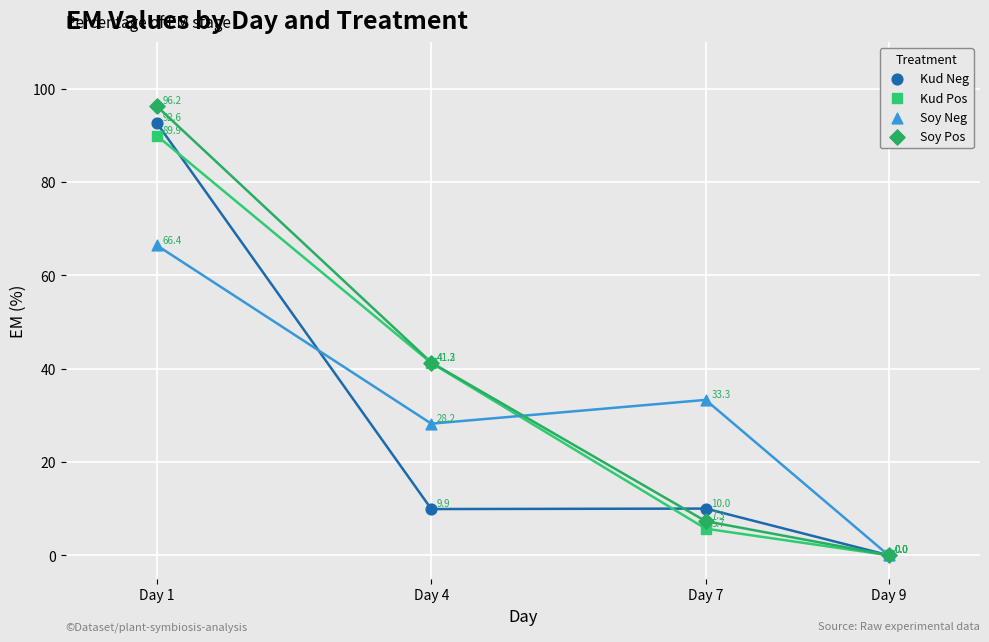

In the Kud Pos series, what Y value is closest to 44?

41.2